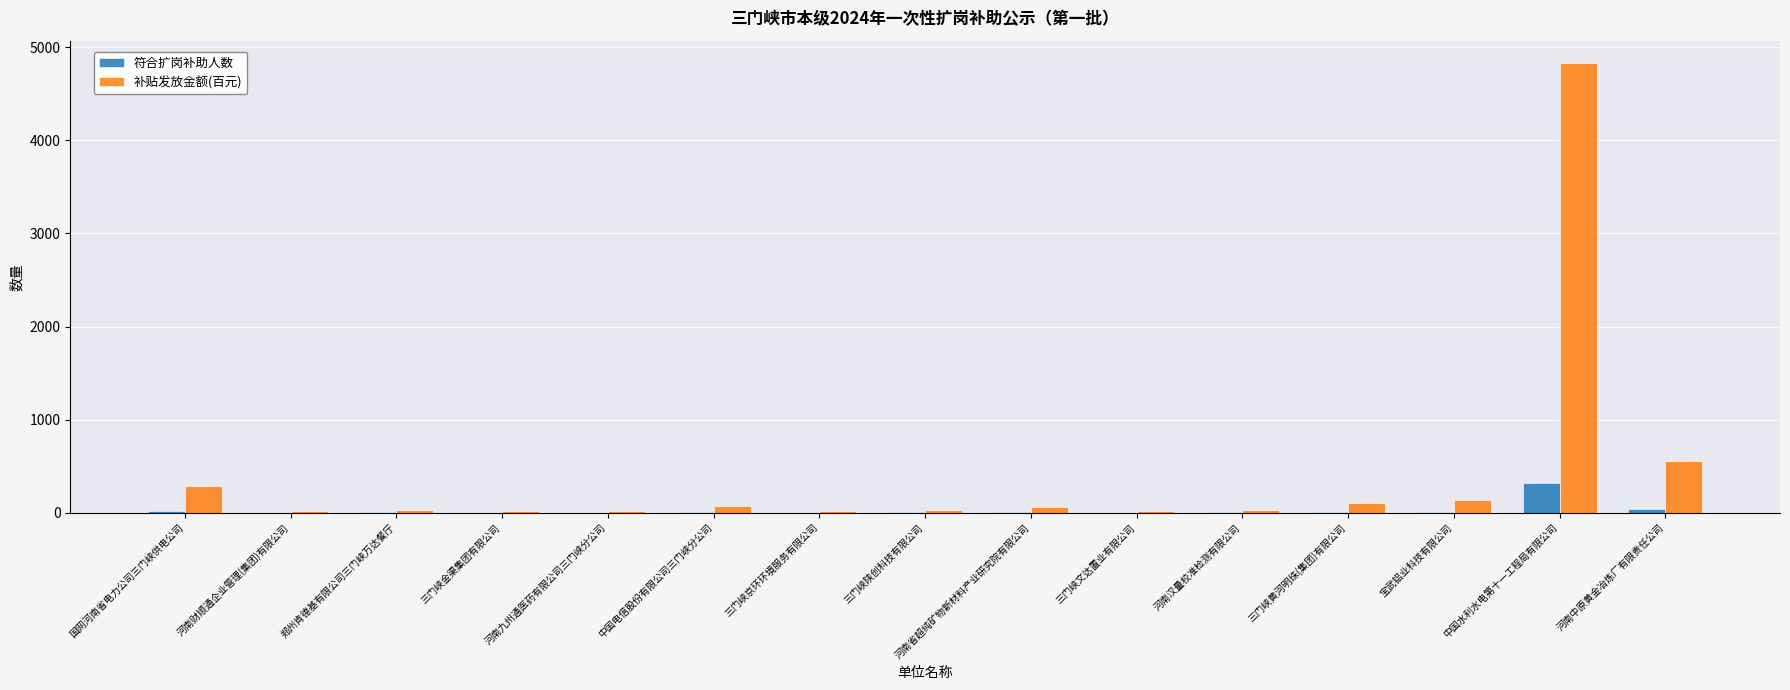

What is the sum of all 符合扩岗补助人数 values?

414